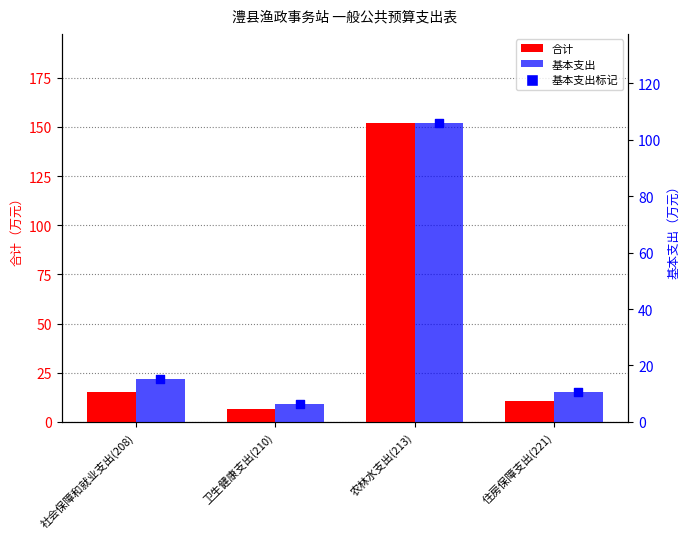

Which series contains the highest Y value?

合计